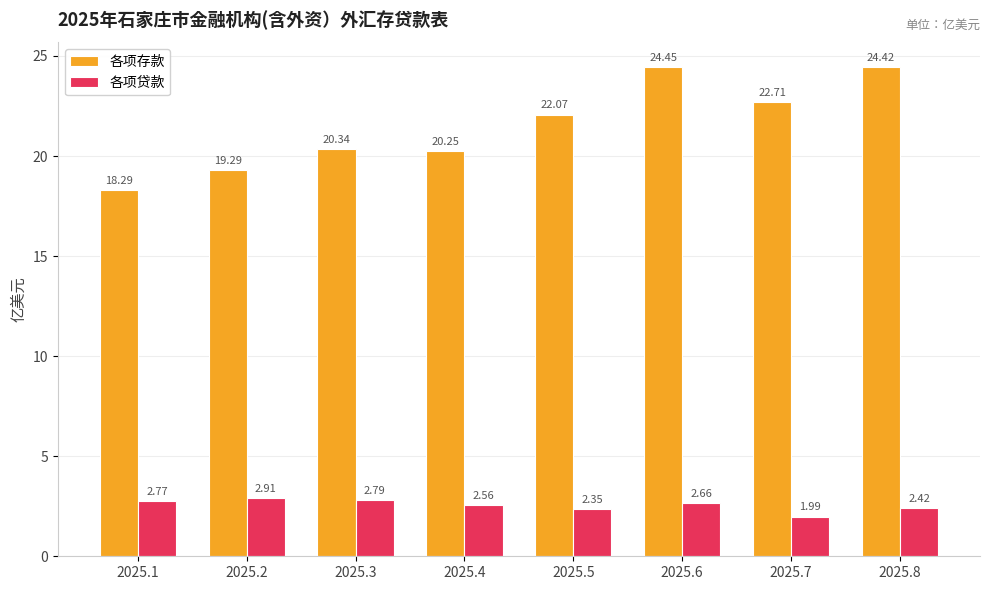

How many bars are there in total?

16